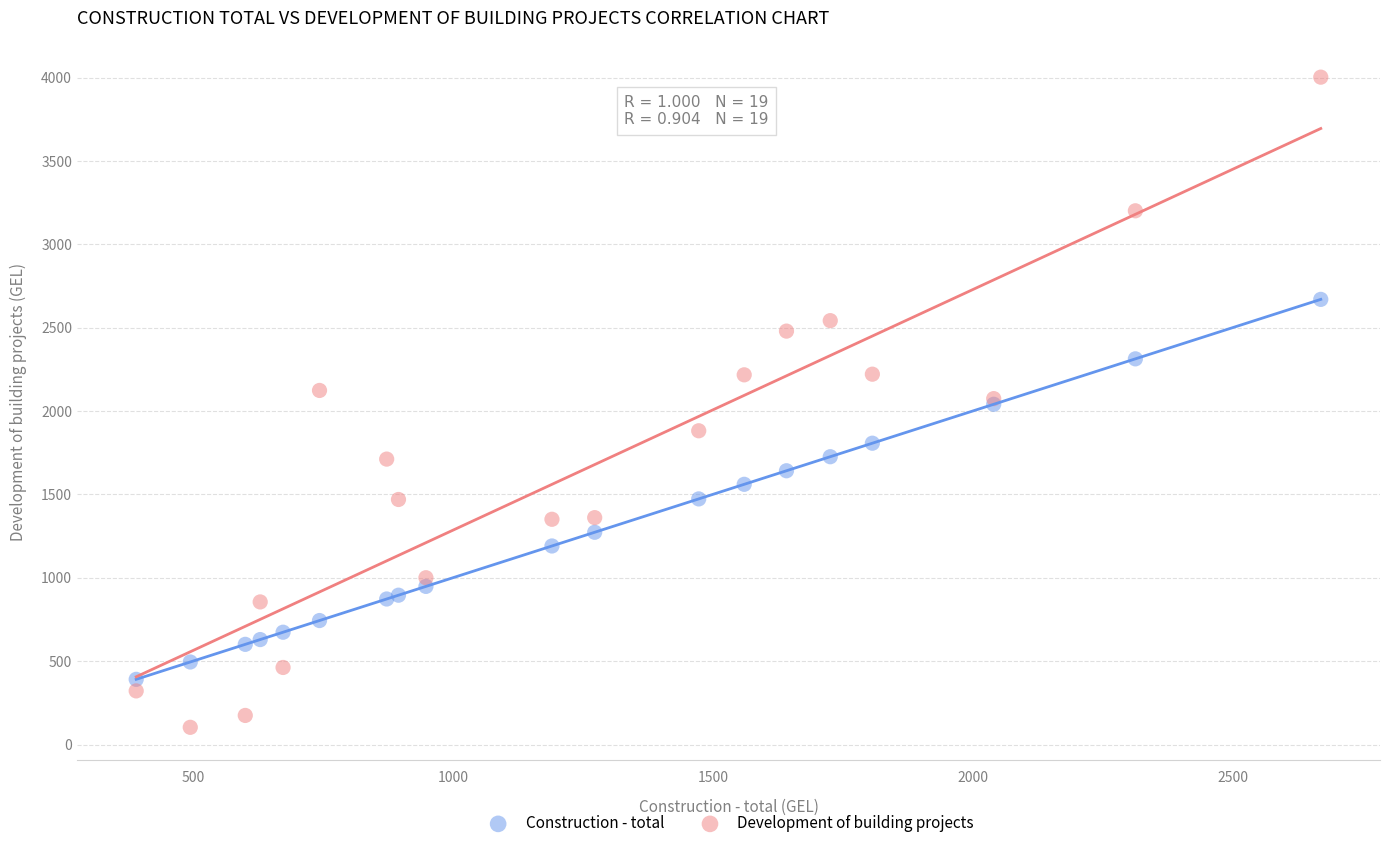

What are all the series names shown in the legend?

Construction - total, Development of building projects